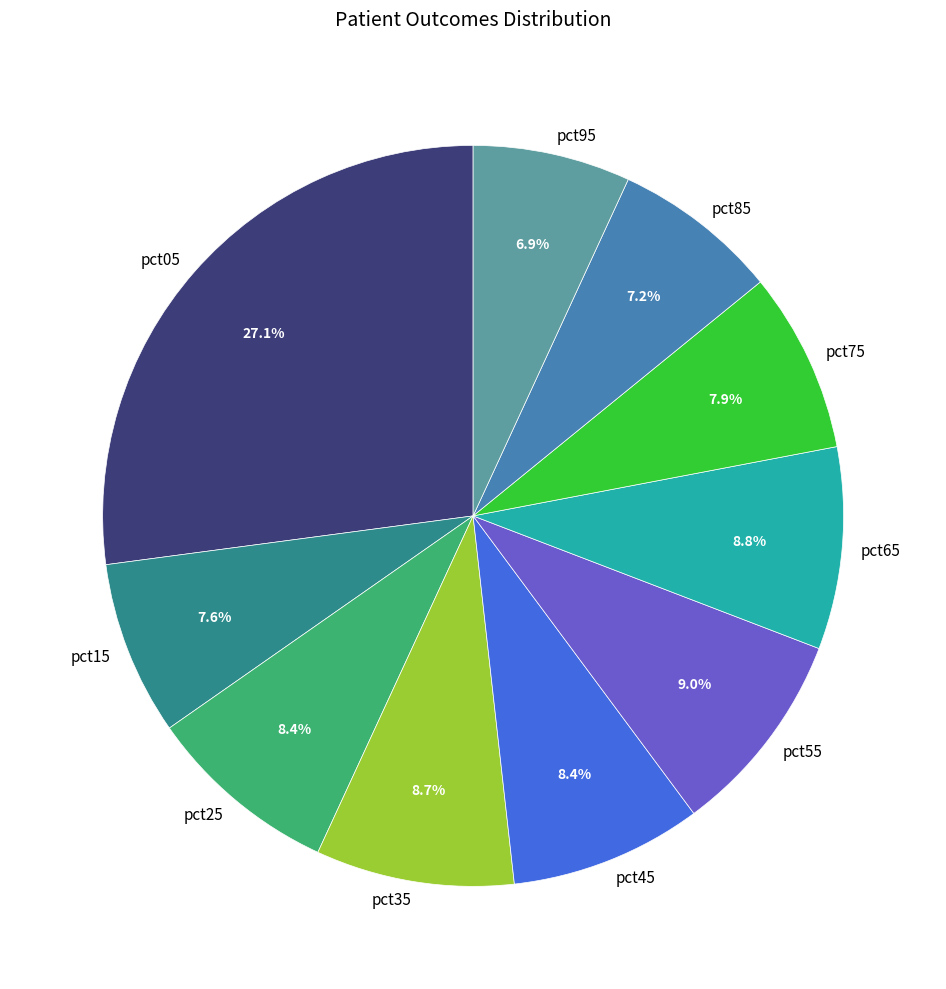

To the nearest percent, what percentage of the pie is pct85?

7%